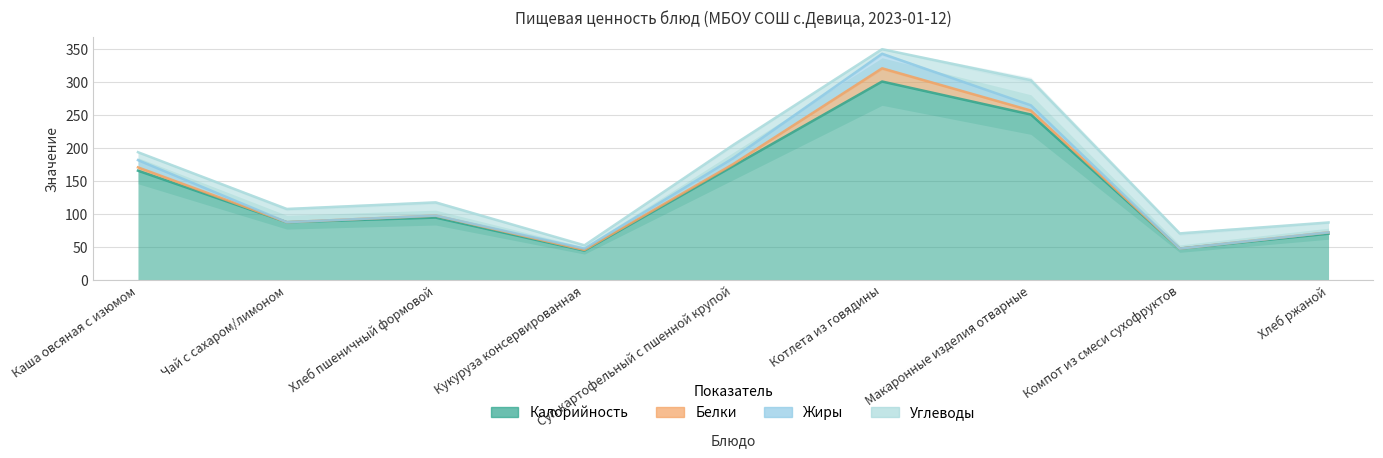

What is the label of the 7th point from the left?

Макаронные изделия отварные